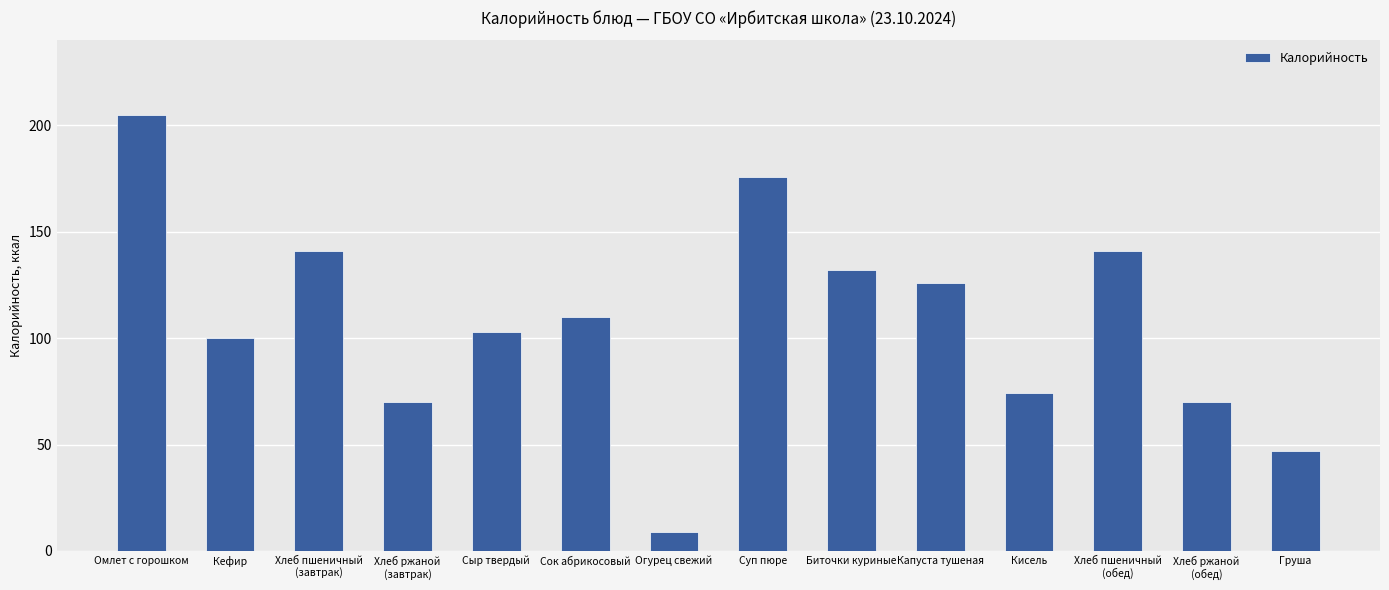

Where does the data first go above 110?

Омлет с горошком